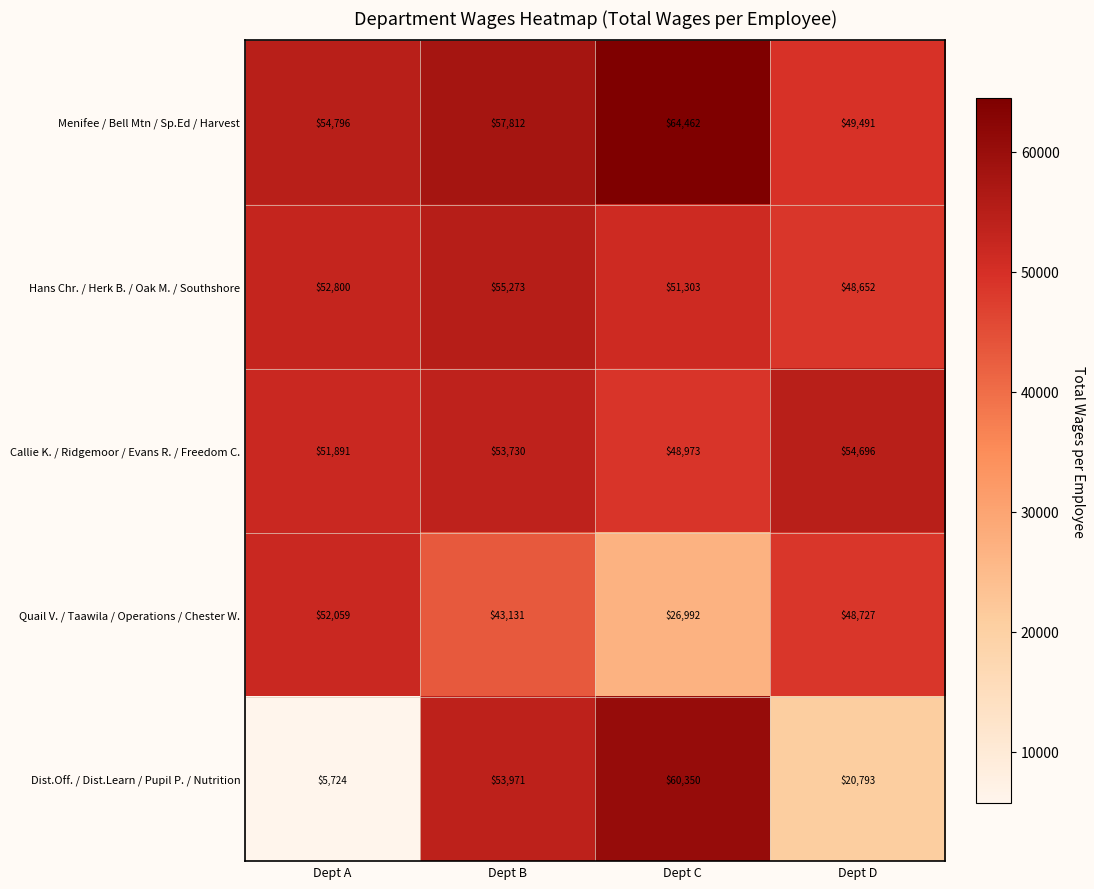

What is the sum of the Callie K. / Ridgemoor / Evans R. / Freedom C. values at Dept B and Dept A?

105621